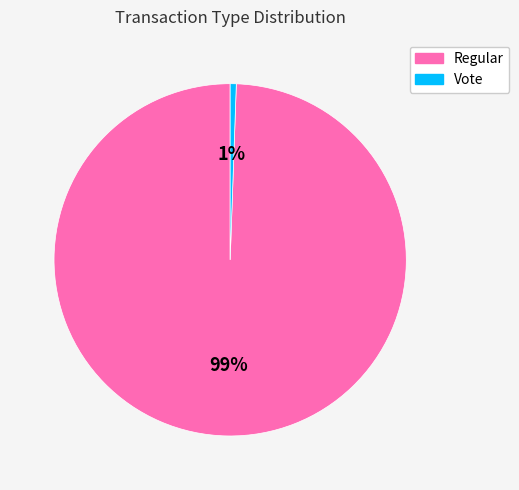

Which slice is the smallest?

Vote